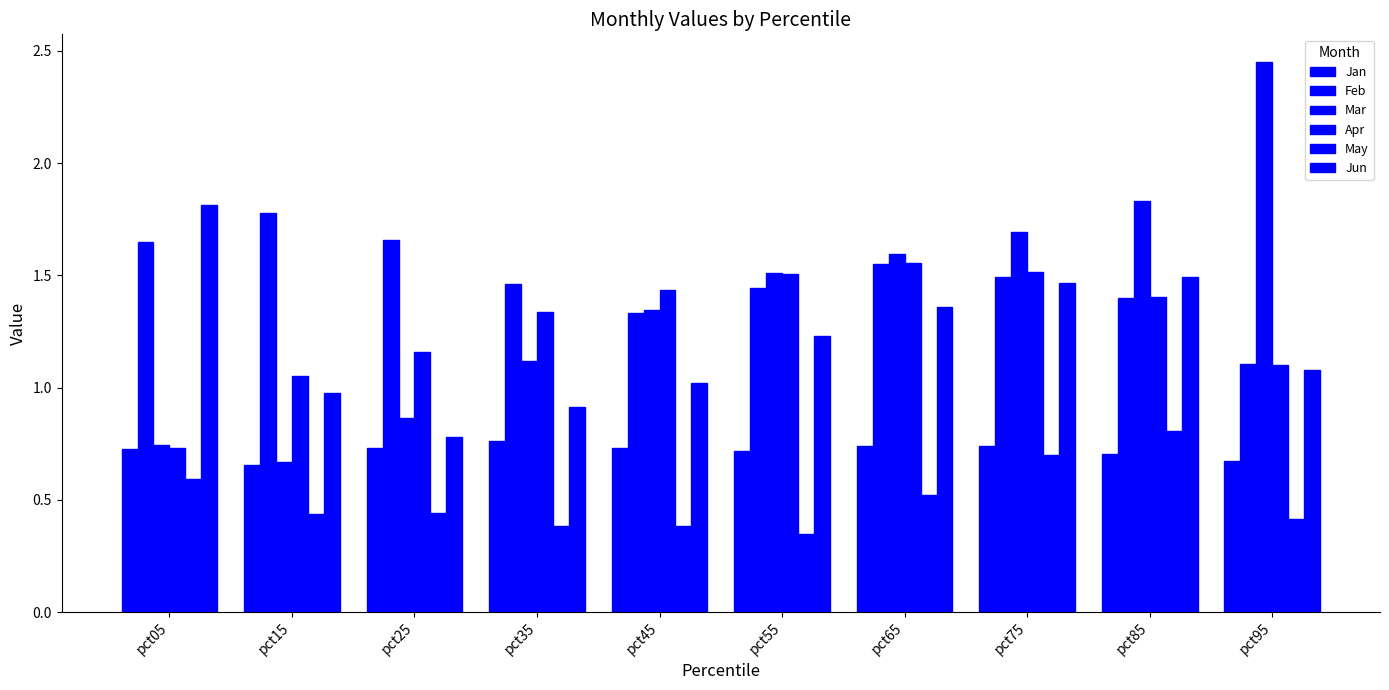

Rank the series at pct75 from lowest to highest value.

May, Jan, Jun, Feb, Apr, Mar